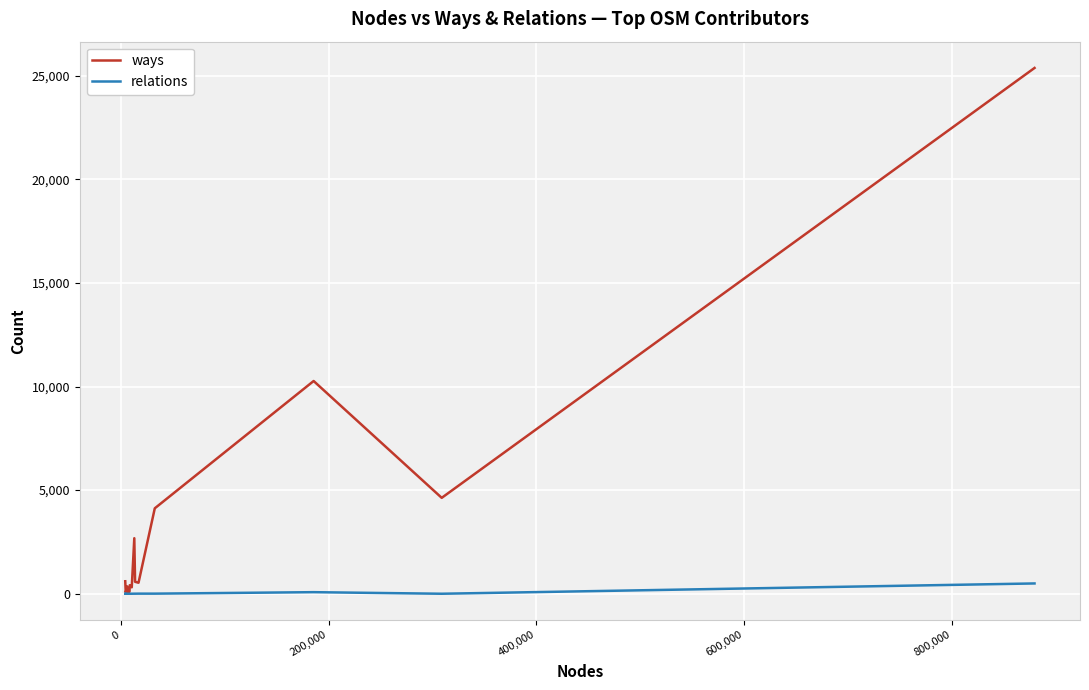

Which series has the largest range (max minus min)?

ways